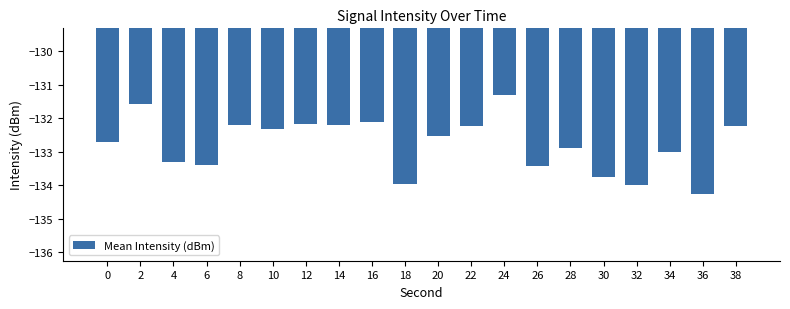

What is the value of the 13th bar from the left?

-131.3